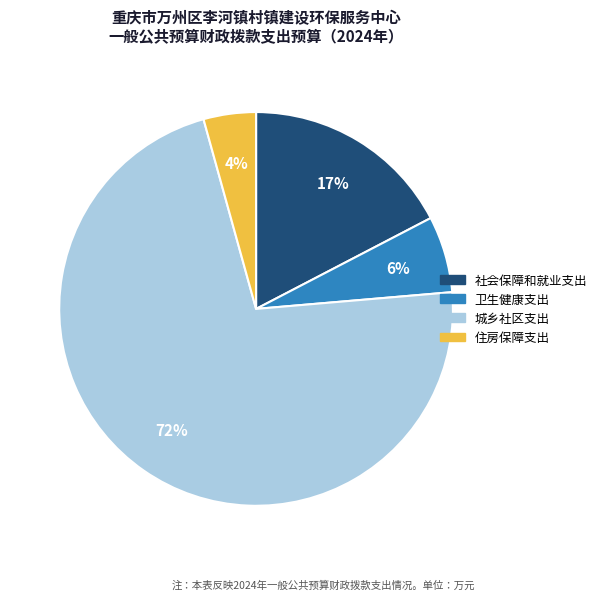

True or false: 城乡社区支出 accounts for 72% of the total.

True